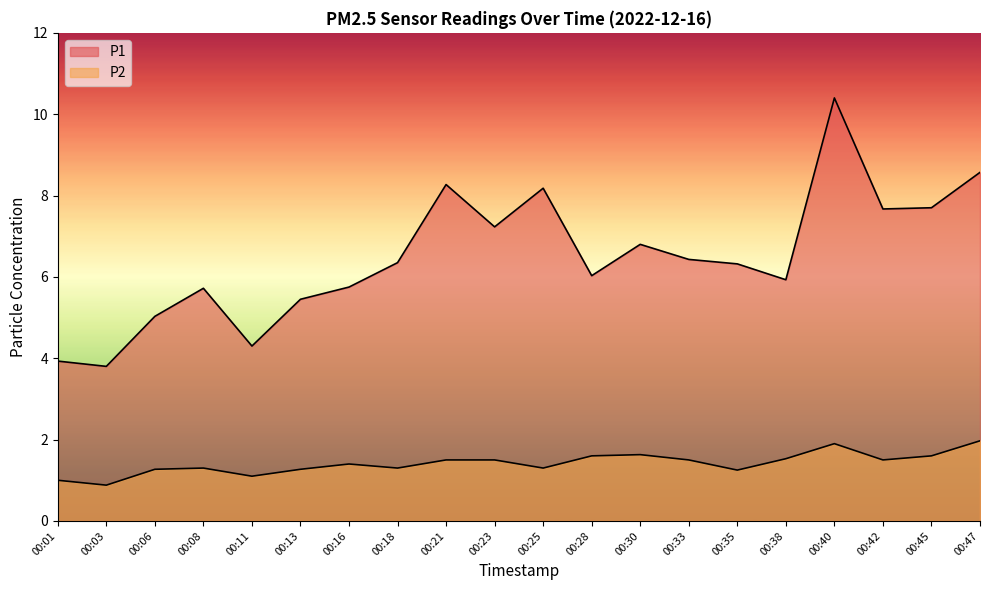

Reading left to right, list all the values displayed in this chart.

P1: 00:01=3.9	00:03=3.8	00:06=5.0	00:08=5.7	00:11=4.3	00:13=5.5	00:16=5.8	00:18=6.3	00:21=8.3	00:23=7.2	00:25=8.2	00:28=6.0	00:30=6.8	00:33=6.4	00:35=6.3	00:38=5.9	00:40=10.4	00:42=7.7	00:45=7.7	00:47=8.6
P2: 00:01=1.0	00:03=0.9	00:06=1.3	00:08=1.3	00:11=1.1	00:13=1.3	00:16=1.4	00:18=1.3	00:21=1.5	00:23=1.5	00:25=1.3	00:28=1.6	00:30=1.6	00:33=1.5	00:35=1.2	00:38=1.5	00:40=1.9	00:42=1.5	00:45=1.6	00:47=2.0